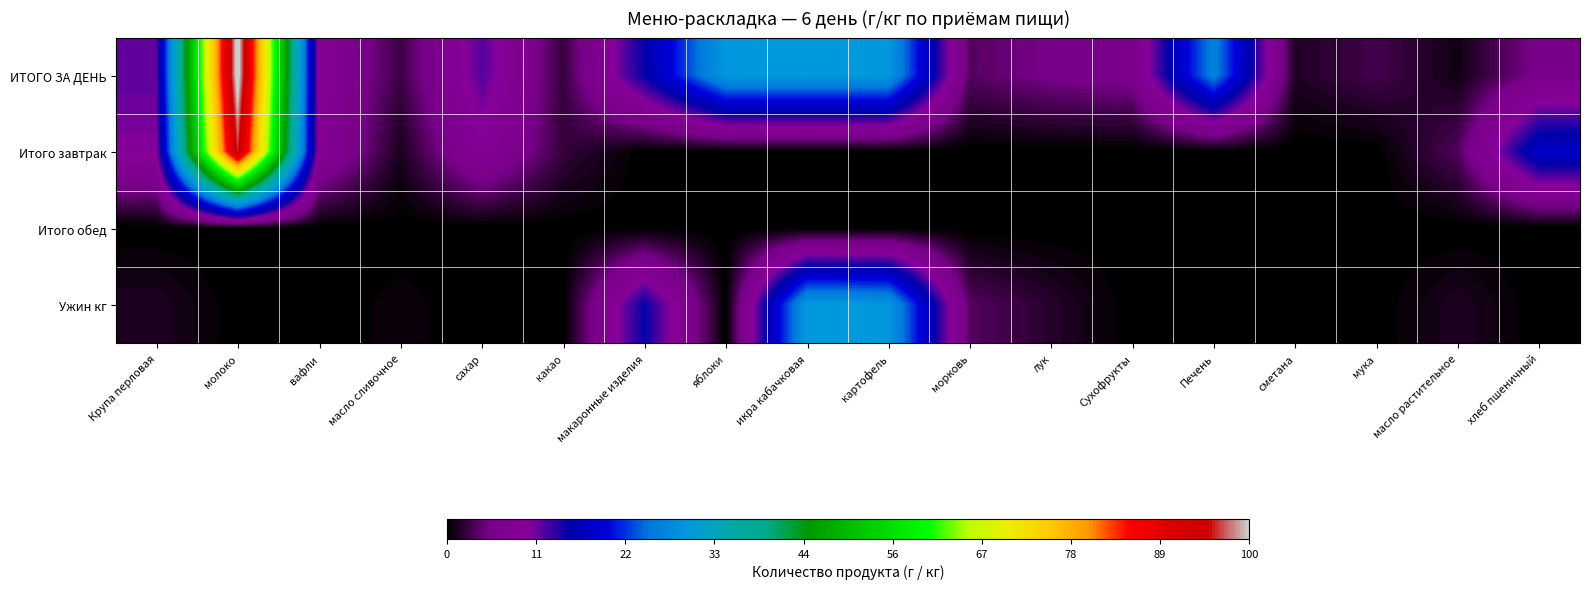

List the series in order of their peak value, highest first.

ИТОГО ЗА ДЕНЬ, Итого завтрак, Ужин кг, Итого обед